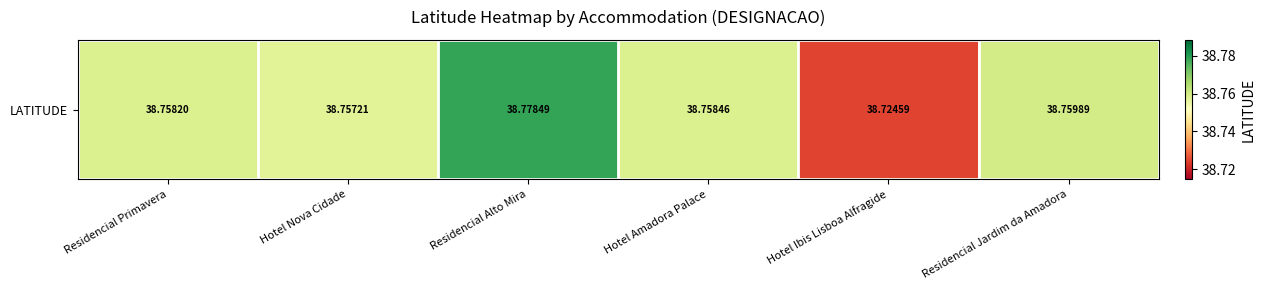

Rank the categories by value from highest to lowest.

Residencial Alto Mira, Residencial Jardim da Amadora, Hotel Amadora Palace, Residencial Primavera, Hotel Nova Cidade, Hotel Ibis Lisboa Alfragide